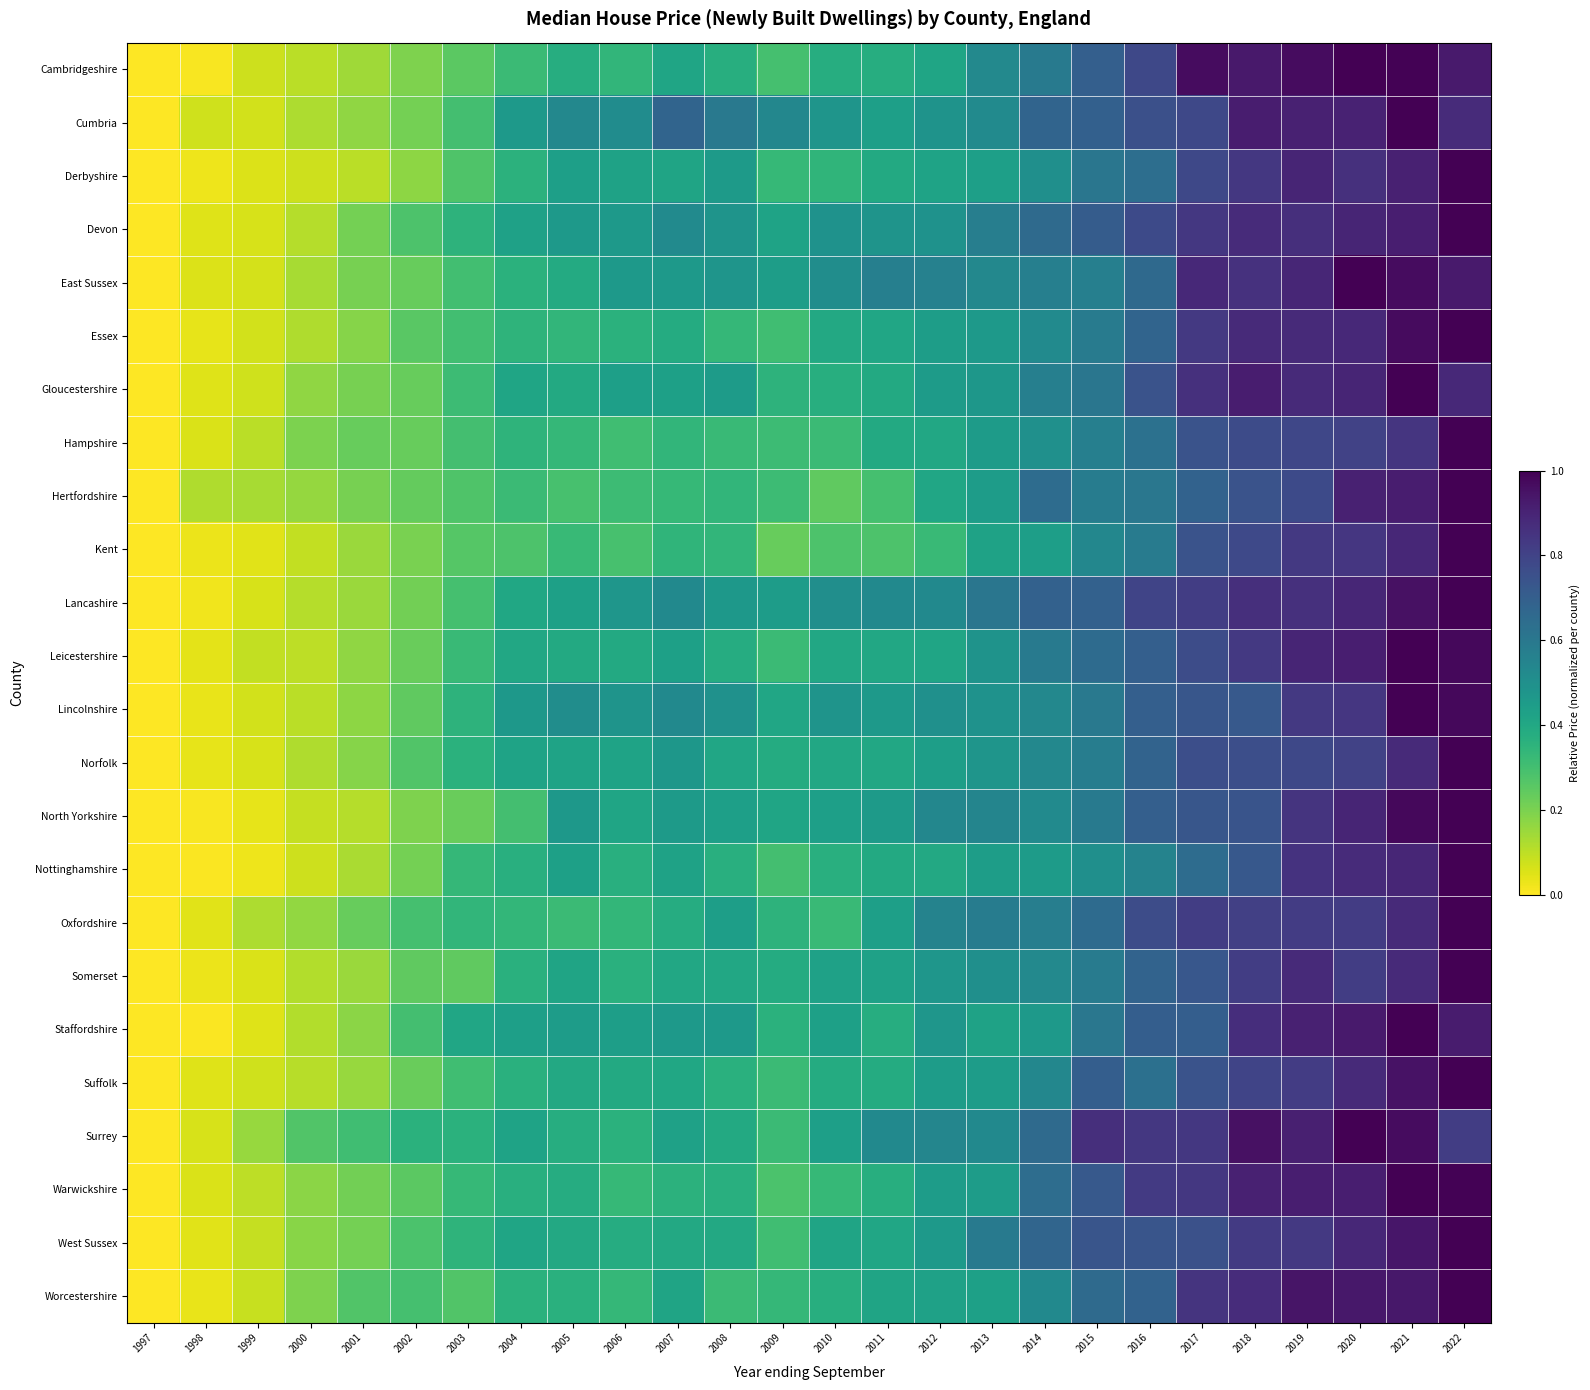

What is the total value across all series at 2008?

9.9